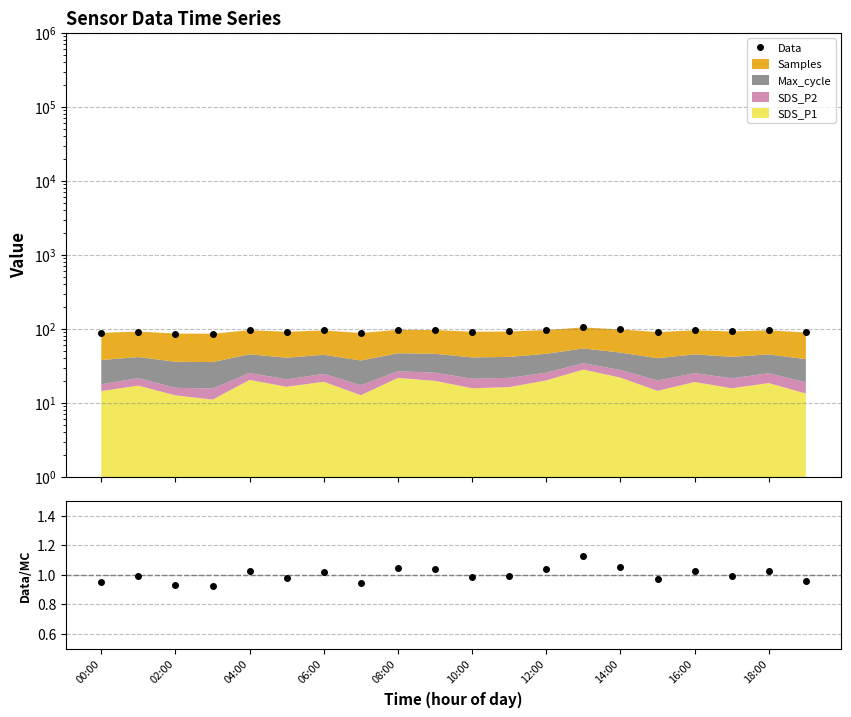

What is the smallest value displayed?

0.9